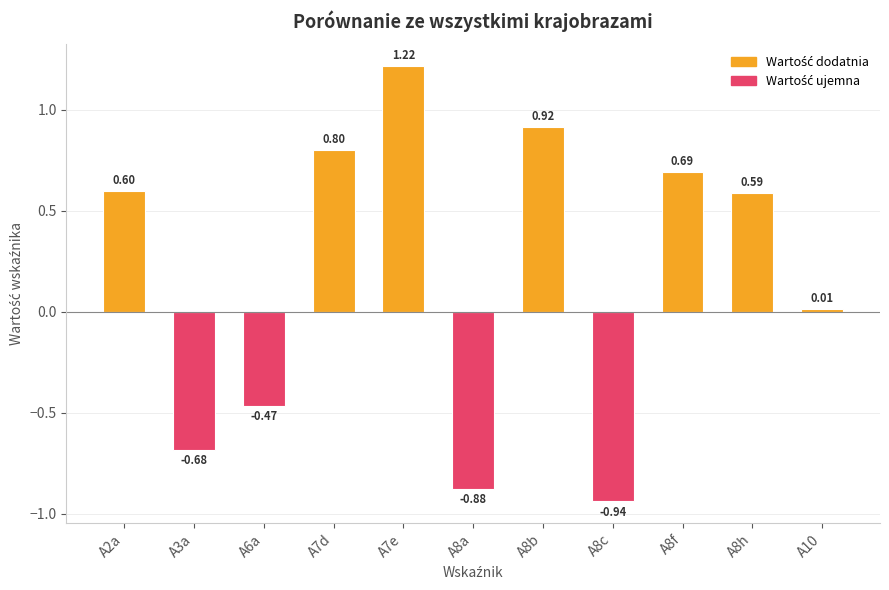

What is the sum of the values at A8f and A7e?

1.9